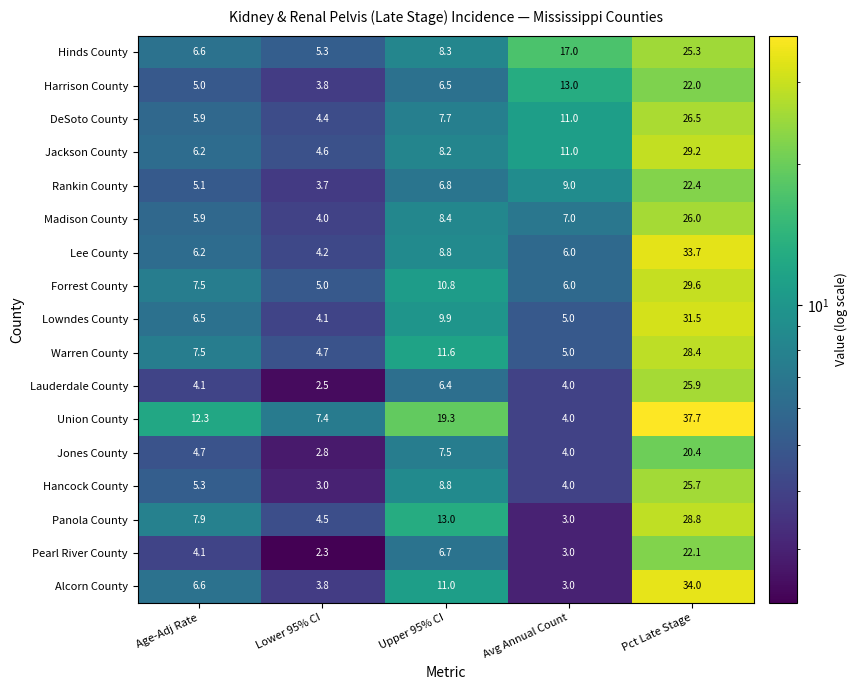

What is the difference between the highest and lowest values at Pct Late Stage?

17.3